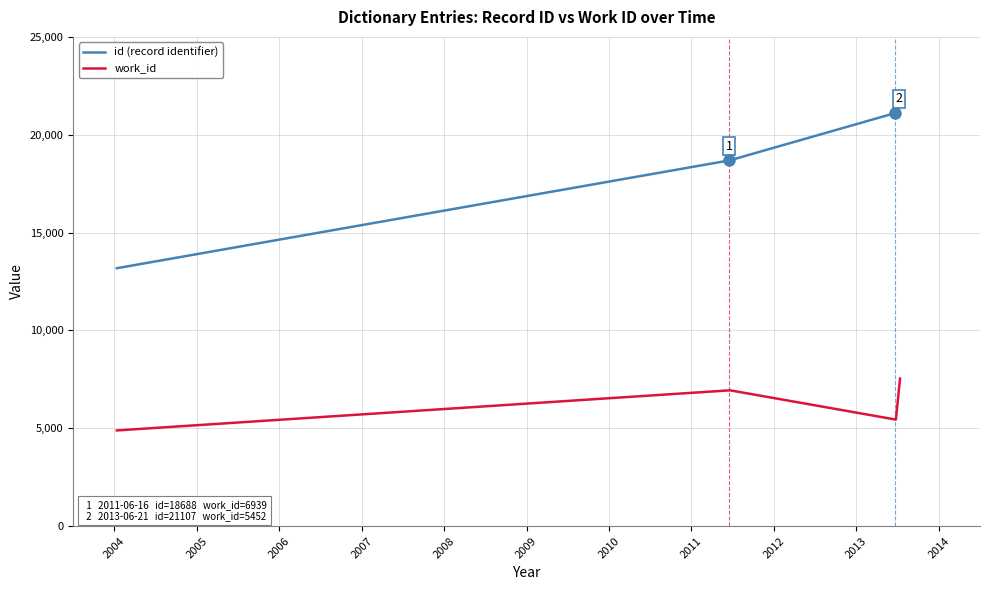

Does the chart have visible grid lines?

Yes